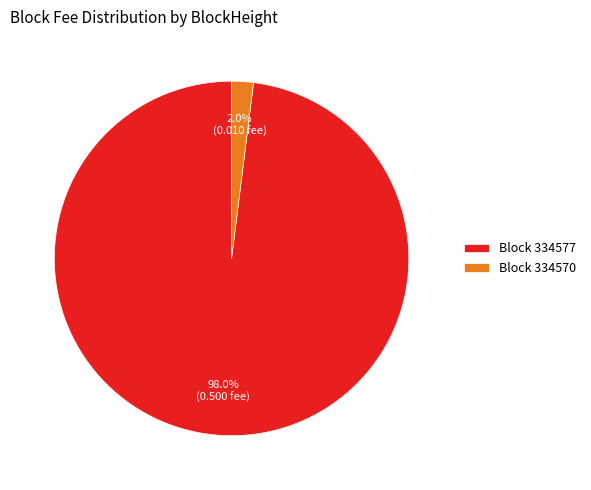

What is the smallest slice in the pie chart?

Block 334570